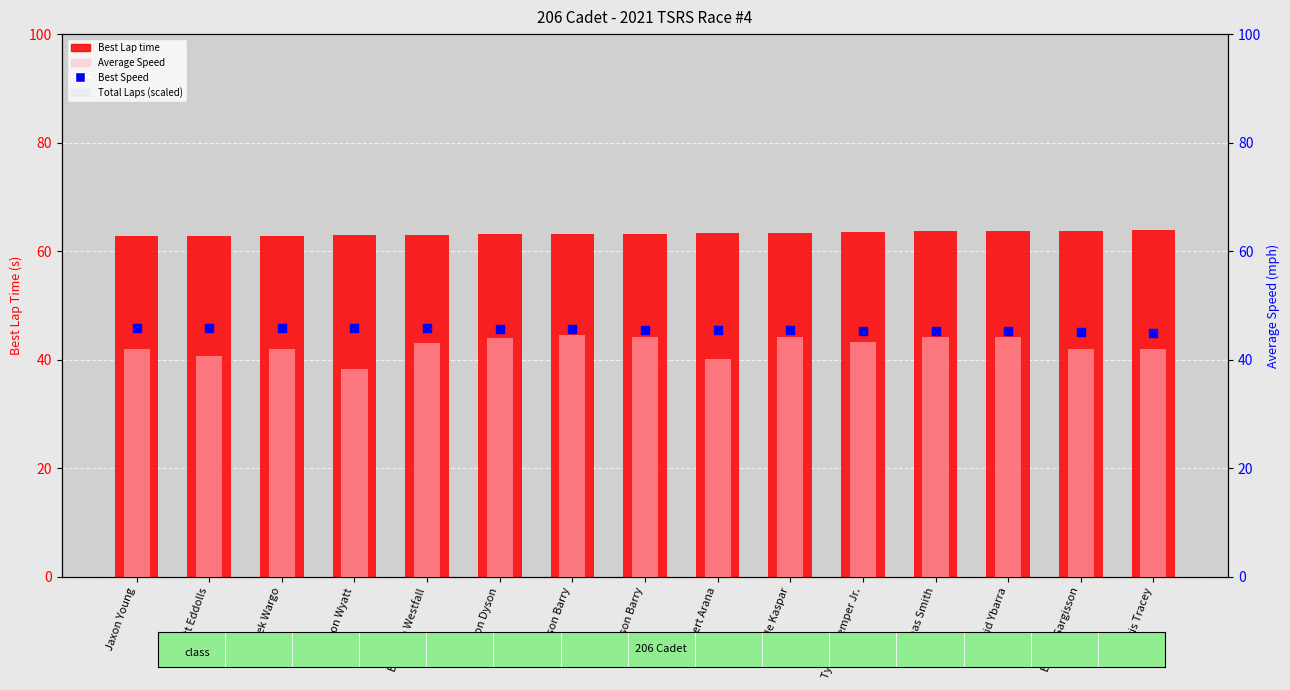

Which series has the largest total across all categories?

Best Lap time